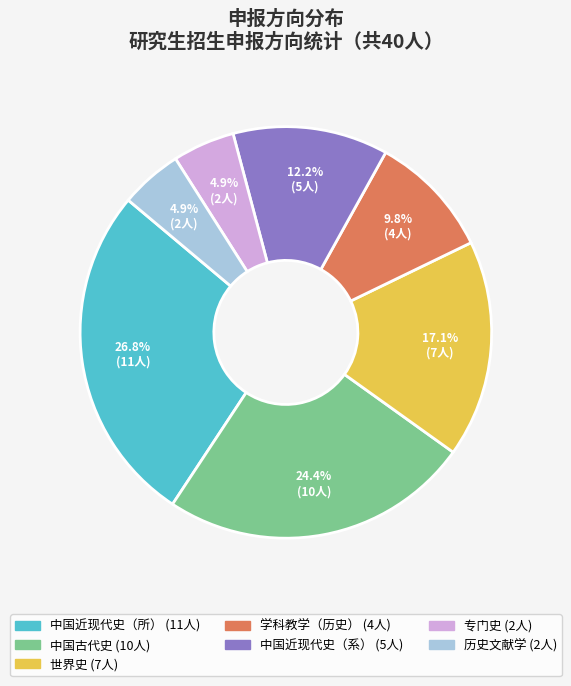

How many segments does this pie chart have?

7